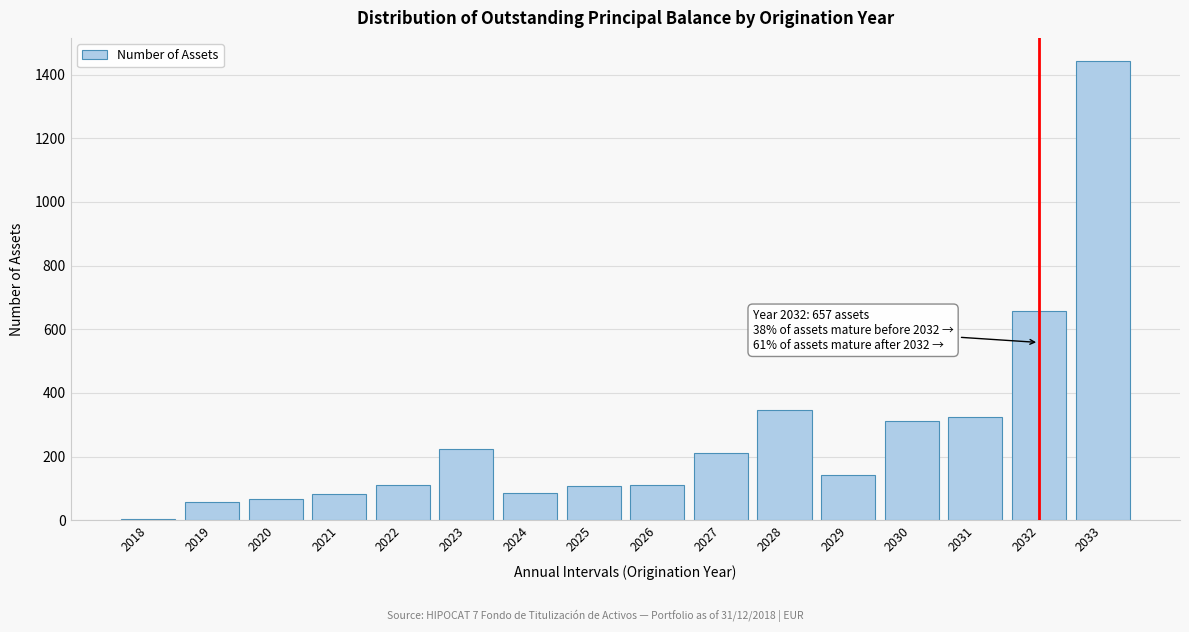

Which has a higher value, 2030 or 2033?

2033